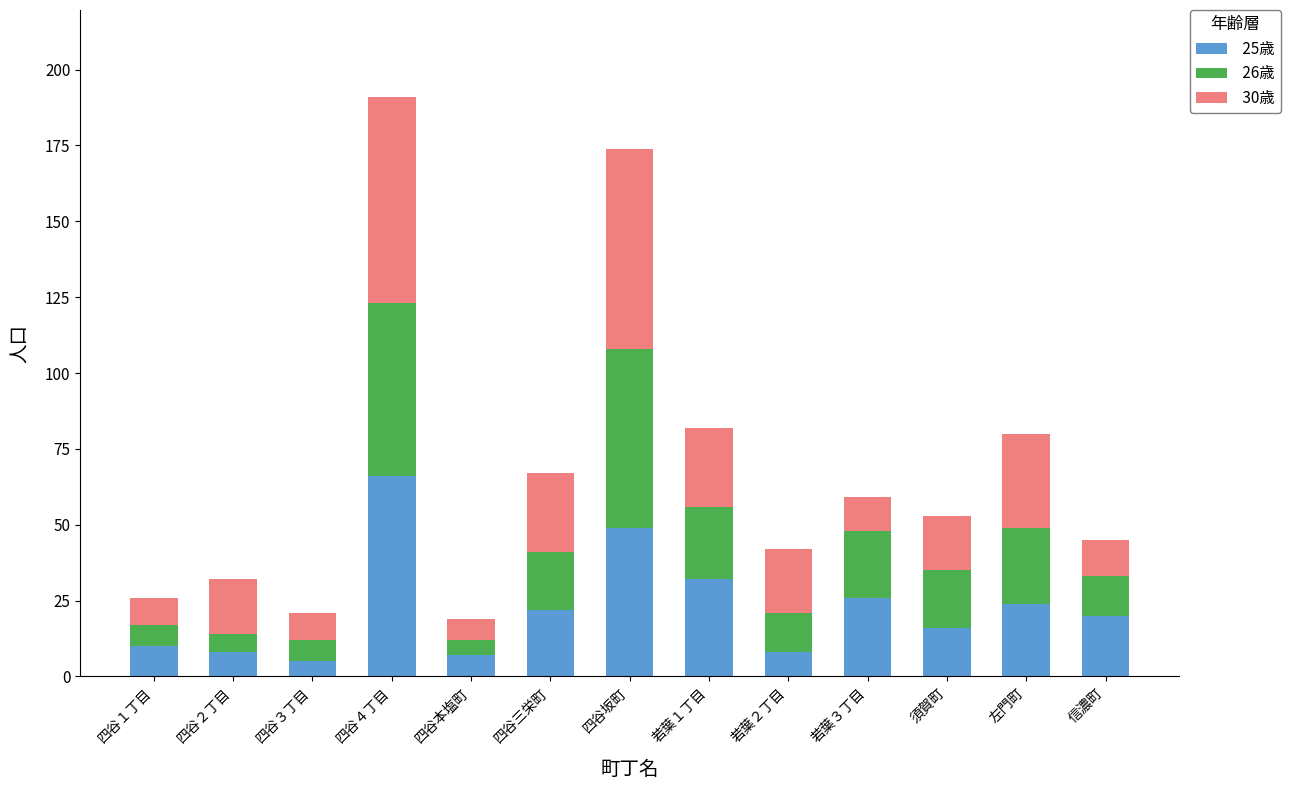

What is the total value across all series at 四谷三栄町?

67